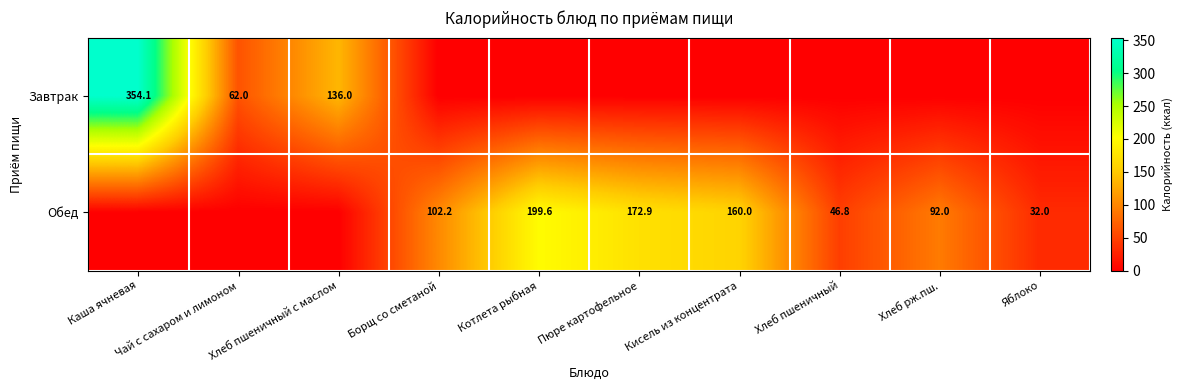

What is the sum of the Обед values at Борщ со сметаной and Хлеб рж.пш.?

194.2